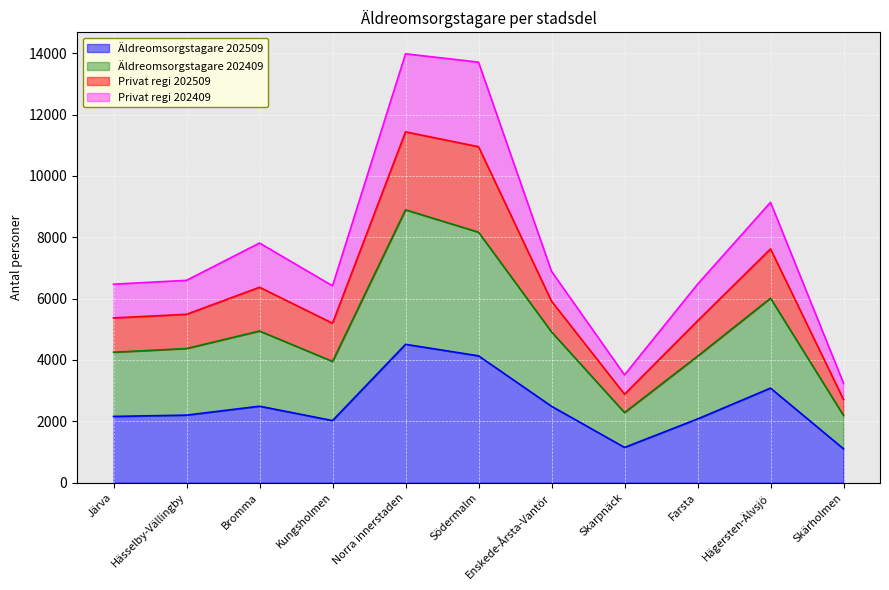

What is the label of the 11th point from the left?

Skärholmen